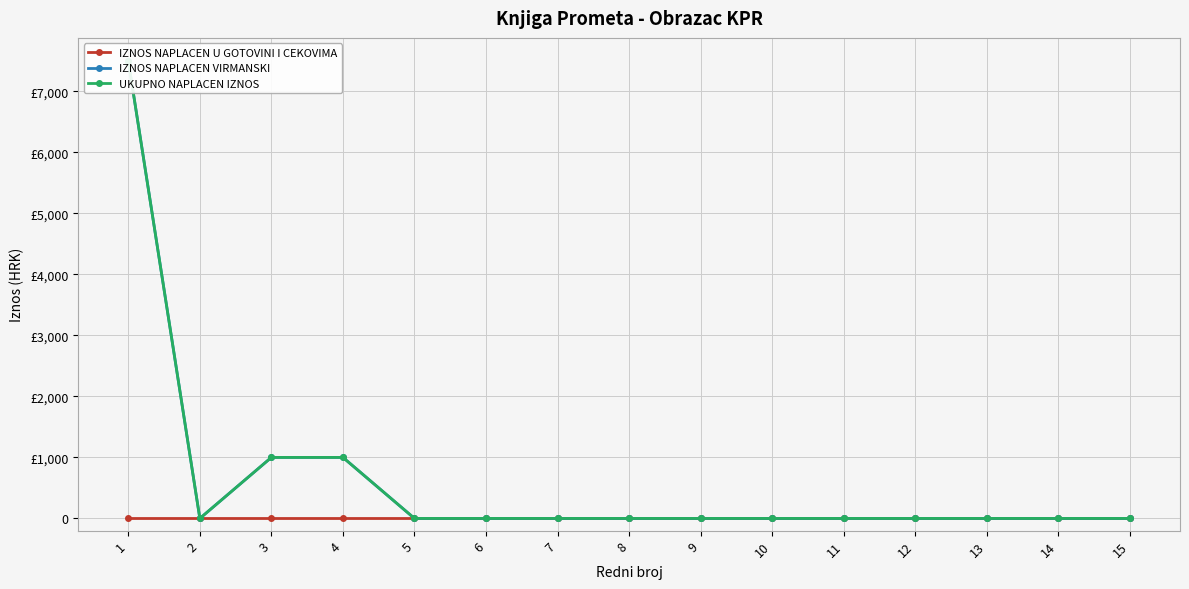

How many categories are shown in the chart?

15